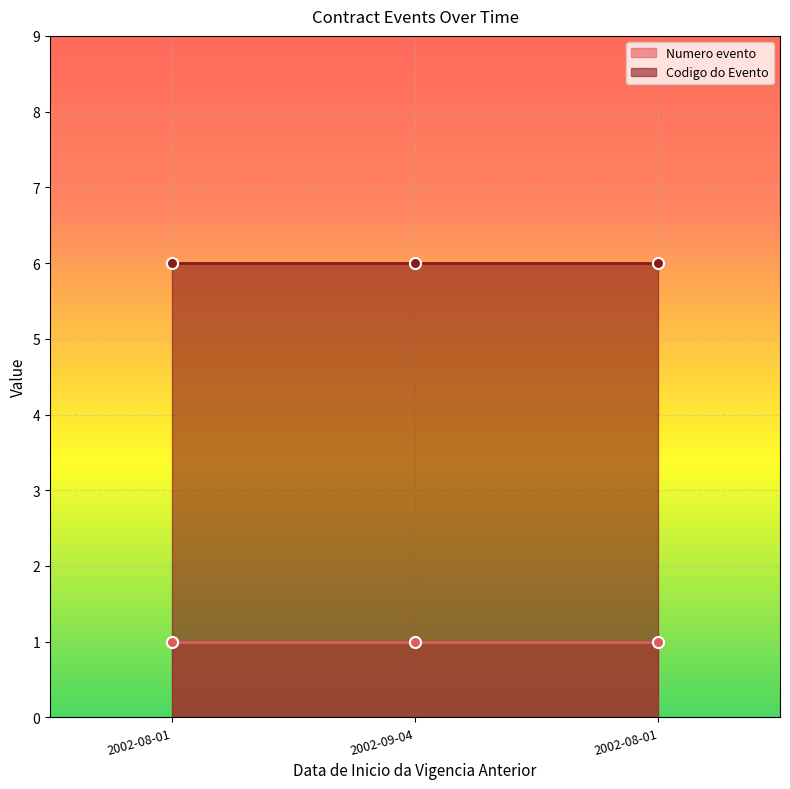

Rank the series by their maximum value, from highest to lowest.

Codigo do Evento, Numero evento